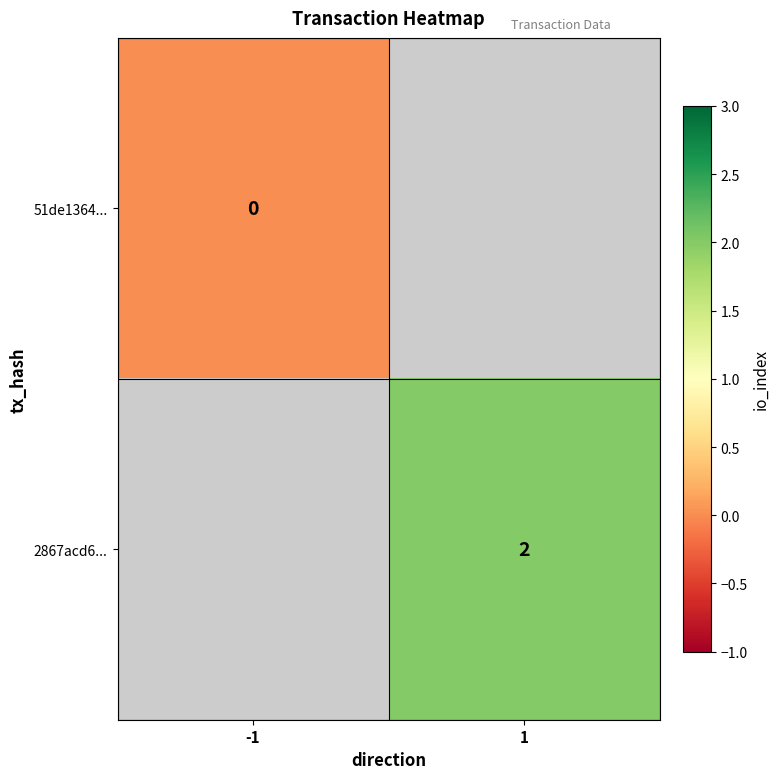

The value of 2867acd6... at 1 is 3. True or false?

False